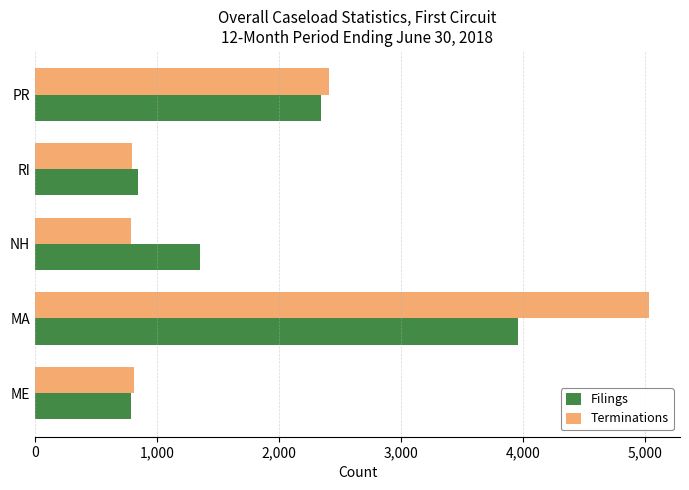

List the series in order of their peak value, highest first.

Terminations, Filings